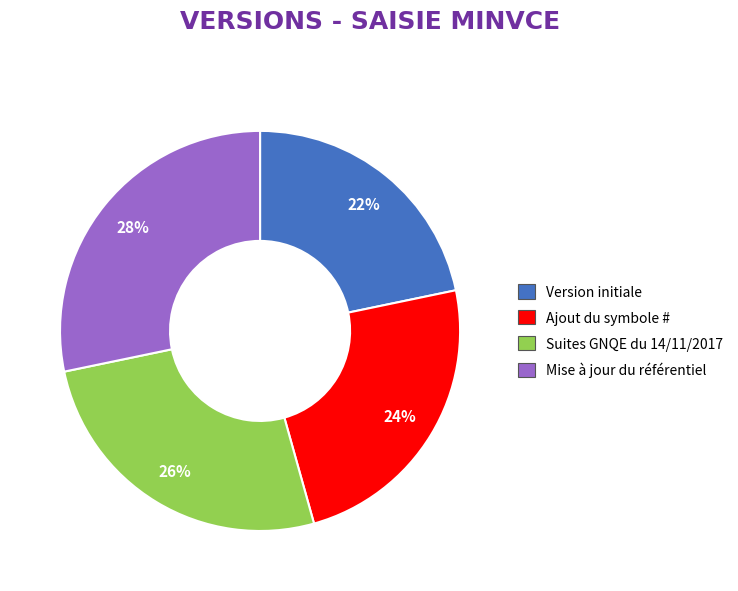

What percentage is the Ajout du symbole # slice, to the nearest percent?

24%